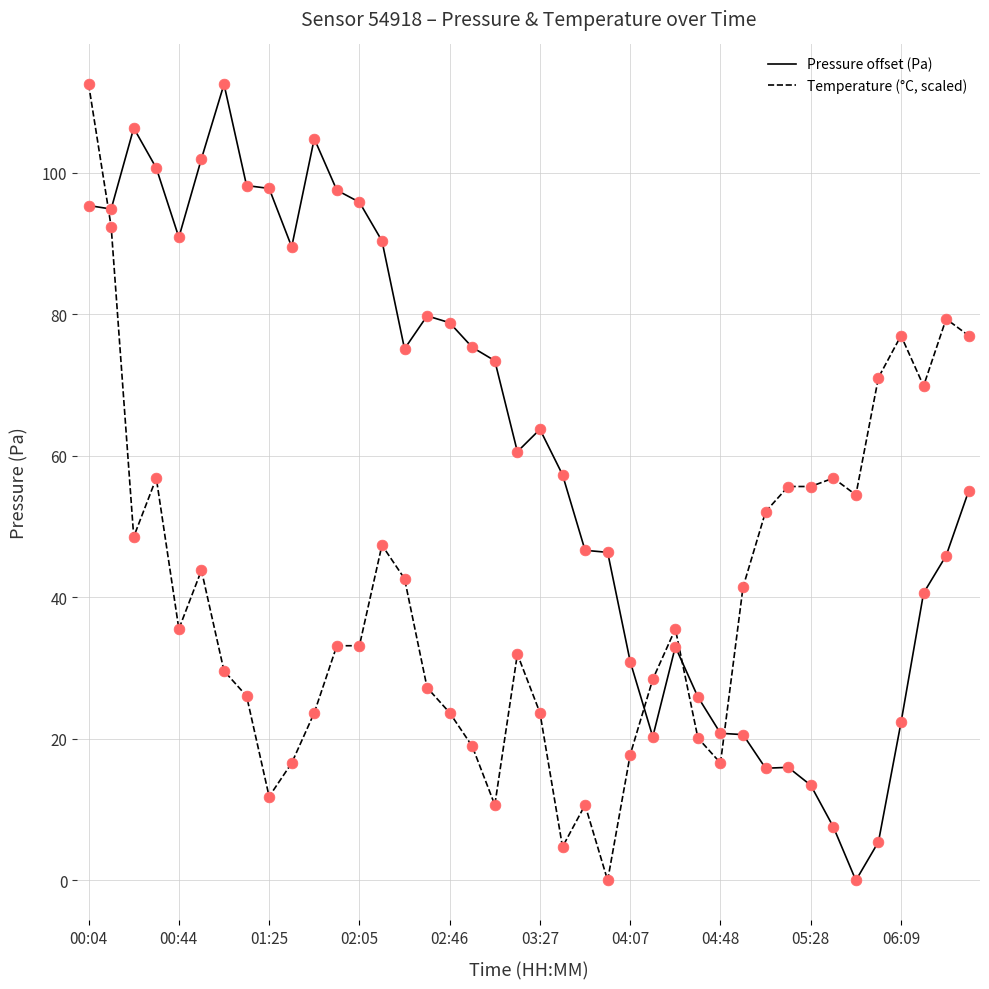

What is the maximum value shown in the chart?

112.5